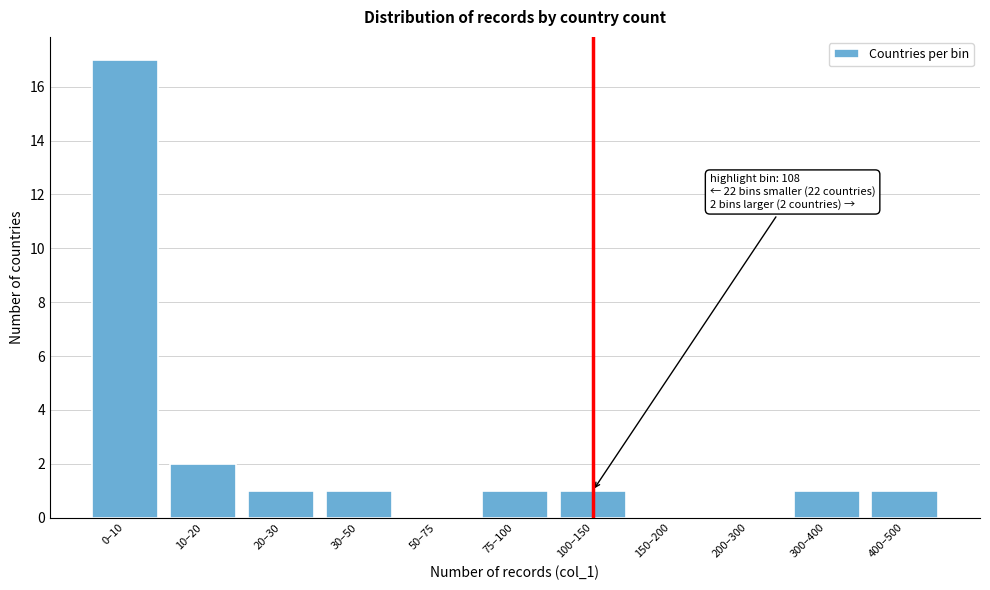

Reading left to right, what are all the values shown in this chart?

0–10=17	10–20=2	20–30=1	30–50=1	50–75=0	75–100=1	100–150=1	150–200=0	200–300=0	300–400=1	400–500=1